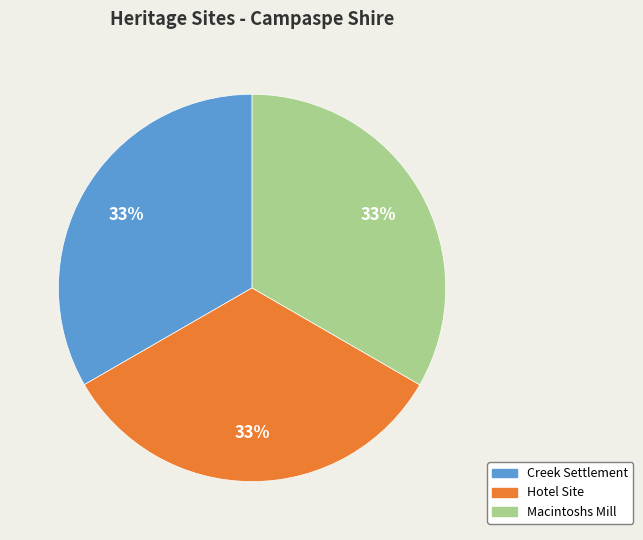

To the nearest percent, what is the average slice percentage?

33%